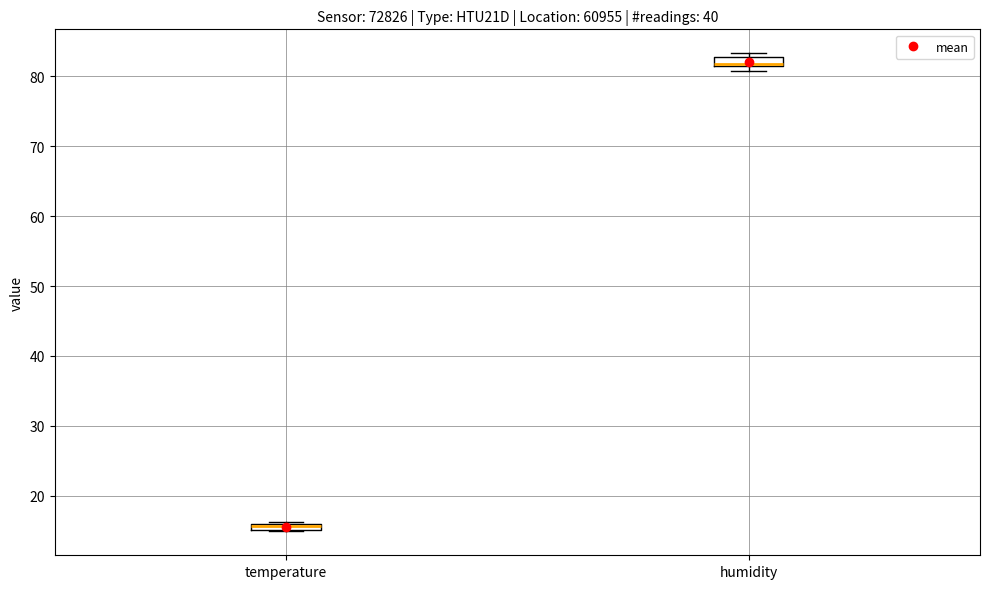

Where is the lower edge of the box for humidity on the y-axis? The values are not printed on the chart, so give them approximately, as read against the axis.

81